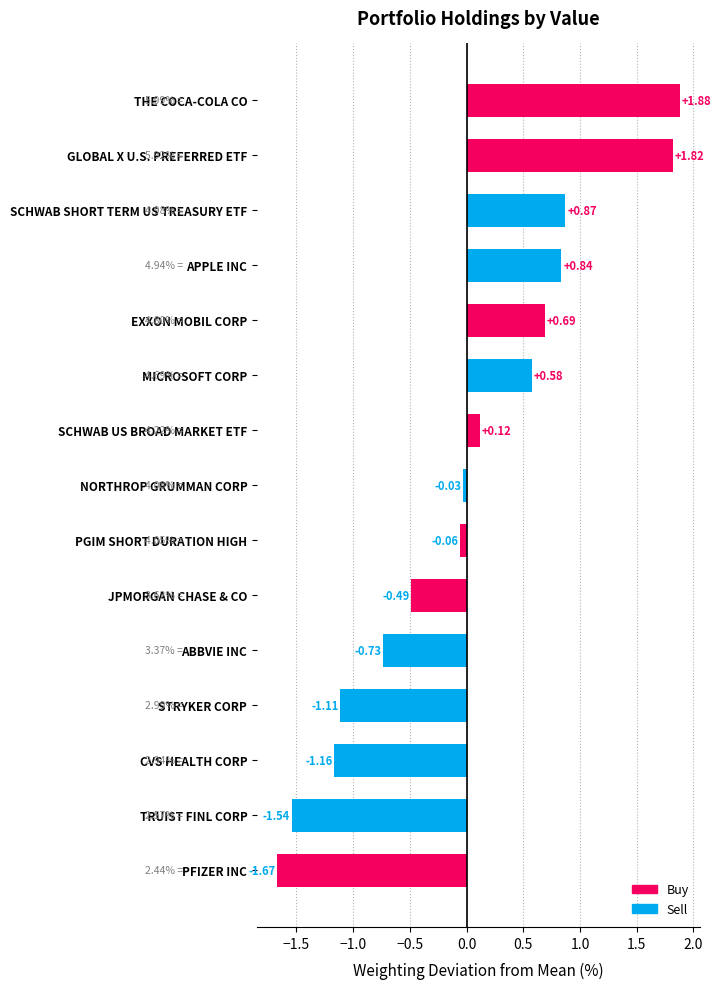

What is the difference between the second highest and second lowest values?

3.4